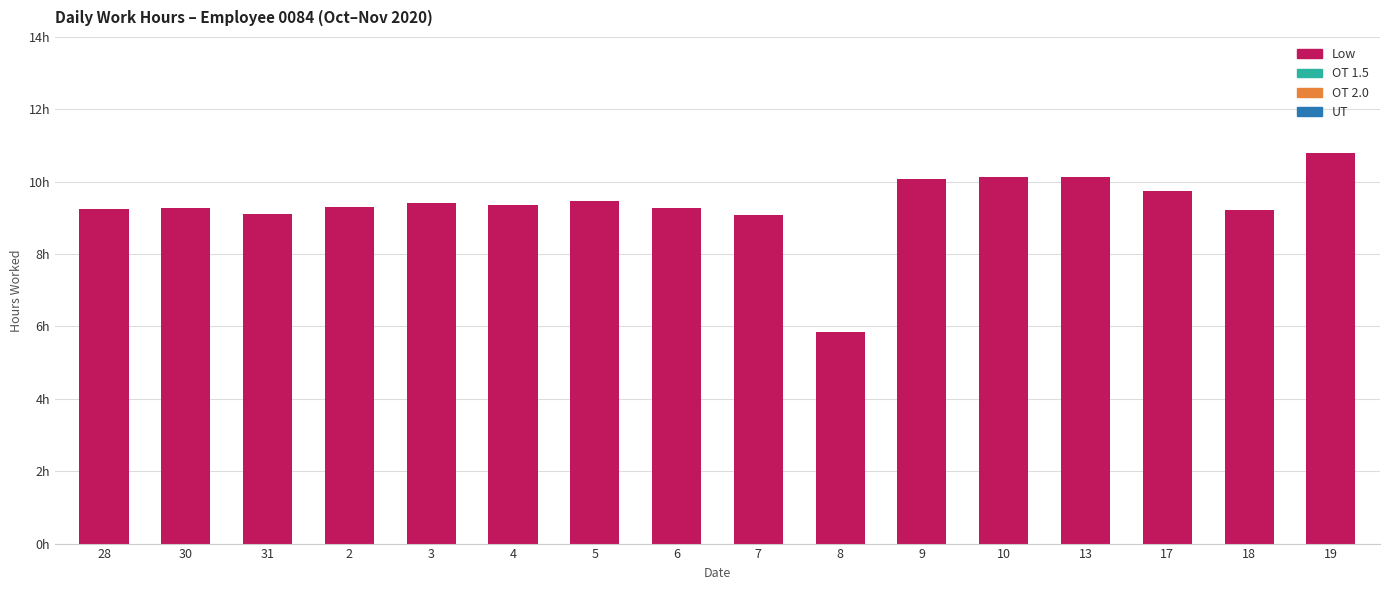

Reading left to right, extract all data points from this chart.

Low: 9.2	9.3	9.1	9.3	9.4	9.4	9.5	9.3	9.1	5.8	10.1	10.1	10.1	9.7	9.2	10.8
OT 1.5: 0.0	0.0	0.0	0.0	0.0	0.0	0.0	0.0	0.0	0.0	0.0	0.0	0.0	0.0	0.0	0.0
OT 2.0: 0.0	0.0	0.0	0.0	0.0	0.0	0.0	0.0	0.0	0.0	0.0	0.0	0.0	0.0	0.0	0.0
UT: 0.0	0.0	0.0	0.0	0.0	0.0	0.0	0.0	0.0	0.0	0.0	0.0	0.0	0.0	0.0	0.0